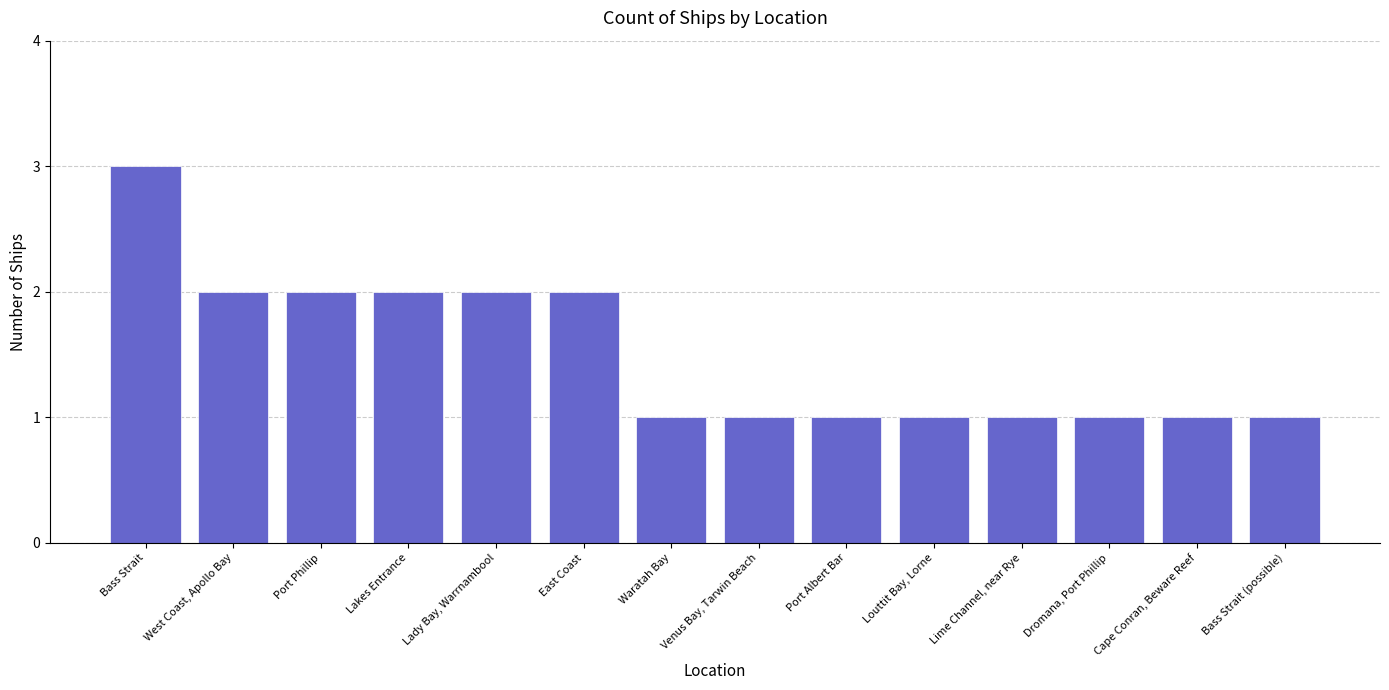

Approximately how many times larger is the value at Lime Channel, near Rye compared to Cape Conran, Beware Reef?

1.0